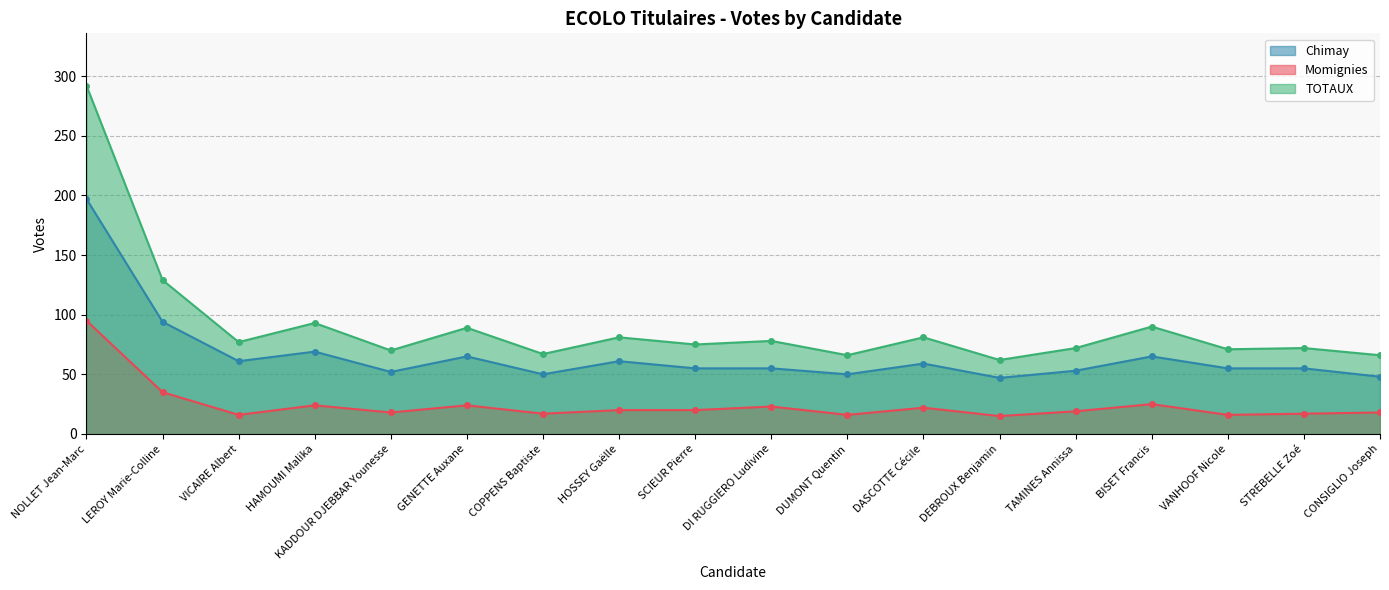

What is the difference between the TOTAUX values at KADDOUR DJEBBAR Younesse and COPPENS Baptiste?

3